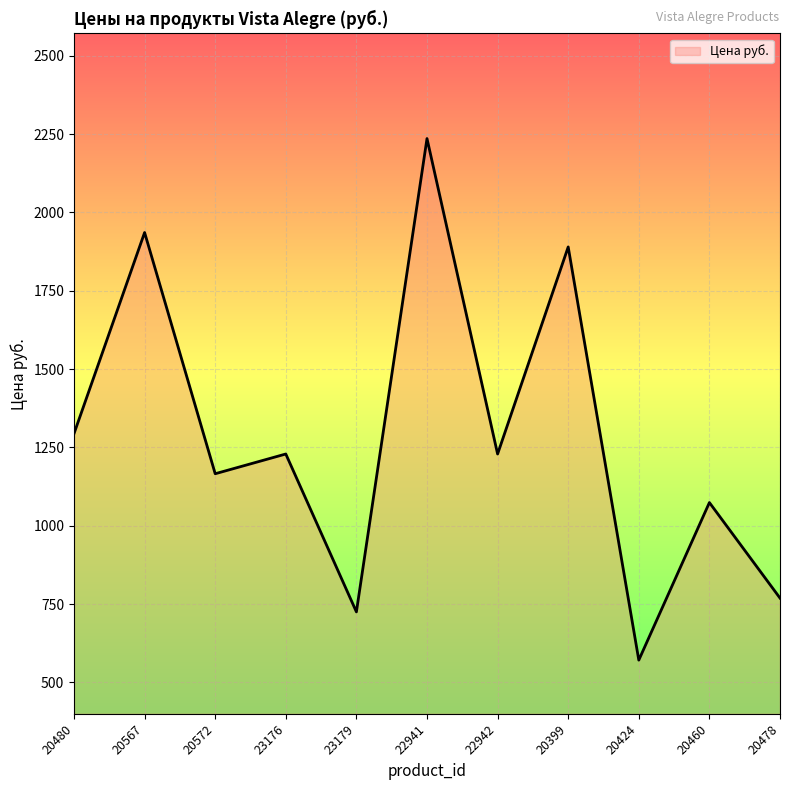

What is the difference between the values at 22942 and 20424?

658